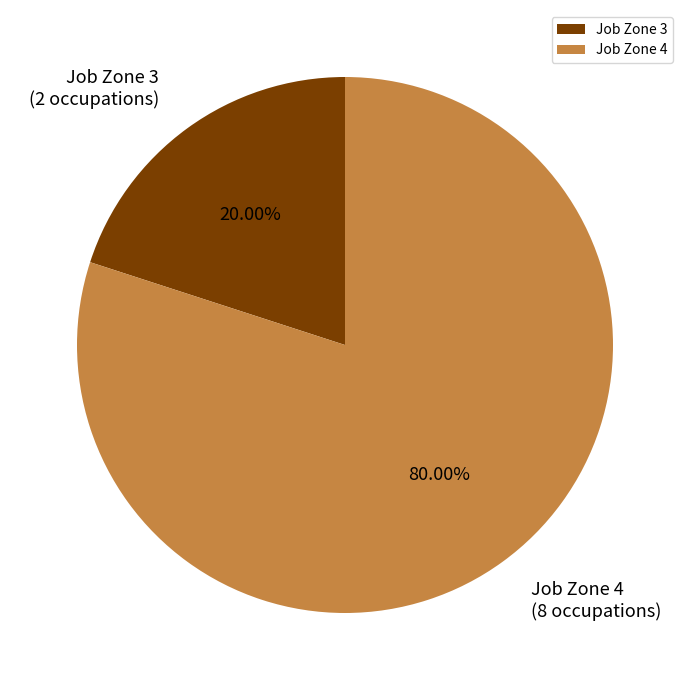

Combined, do Job Zone 4 and Job Zone 3 account for over 50%?

Yes